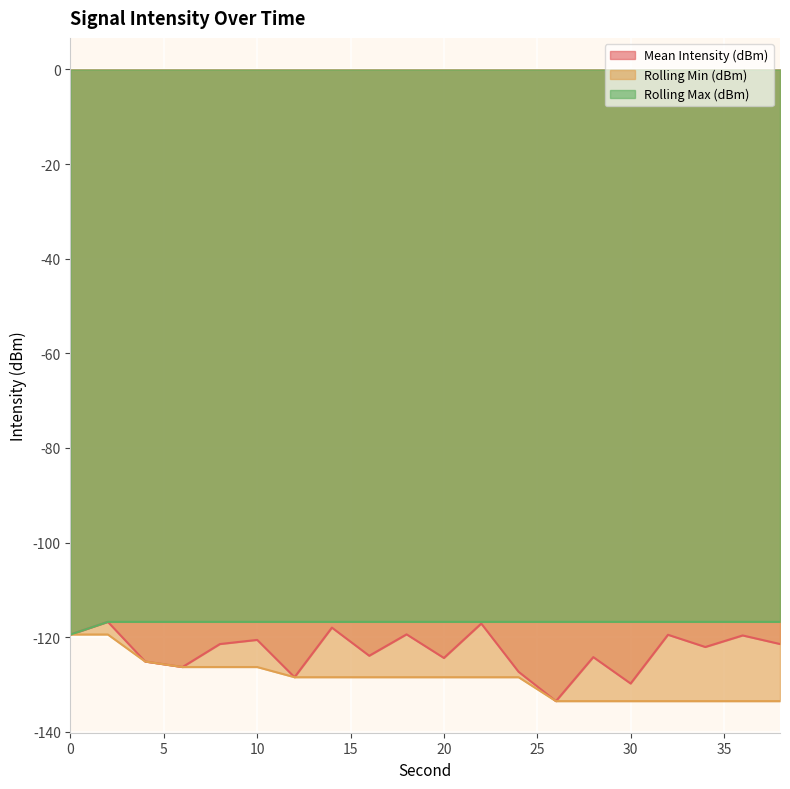

What is the difference between the highest and lowest values at 32?

16.8